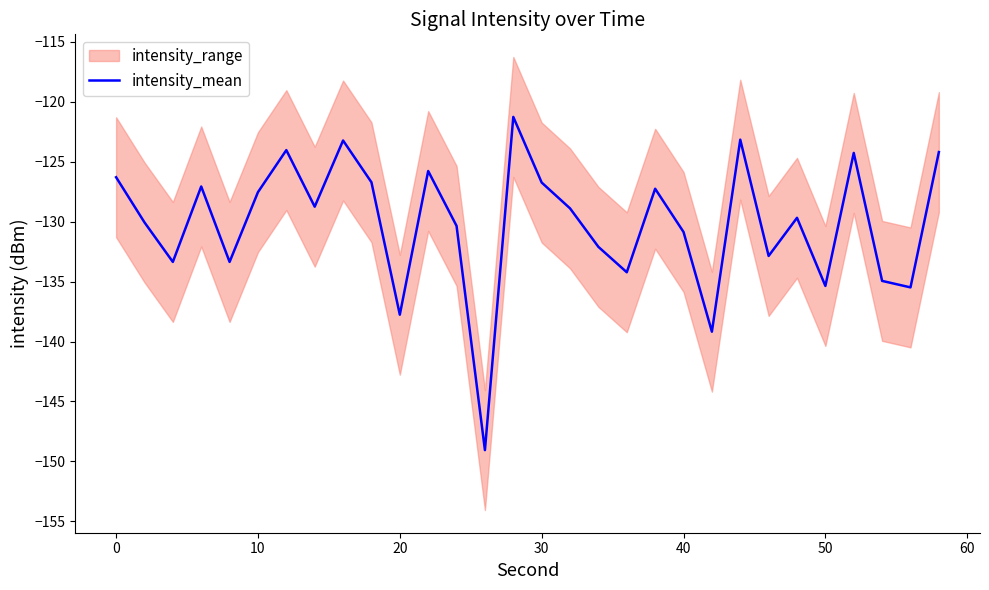

Does the chart display data point markers on the line(s)?

No